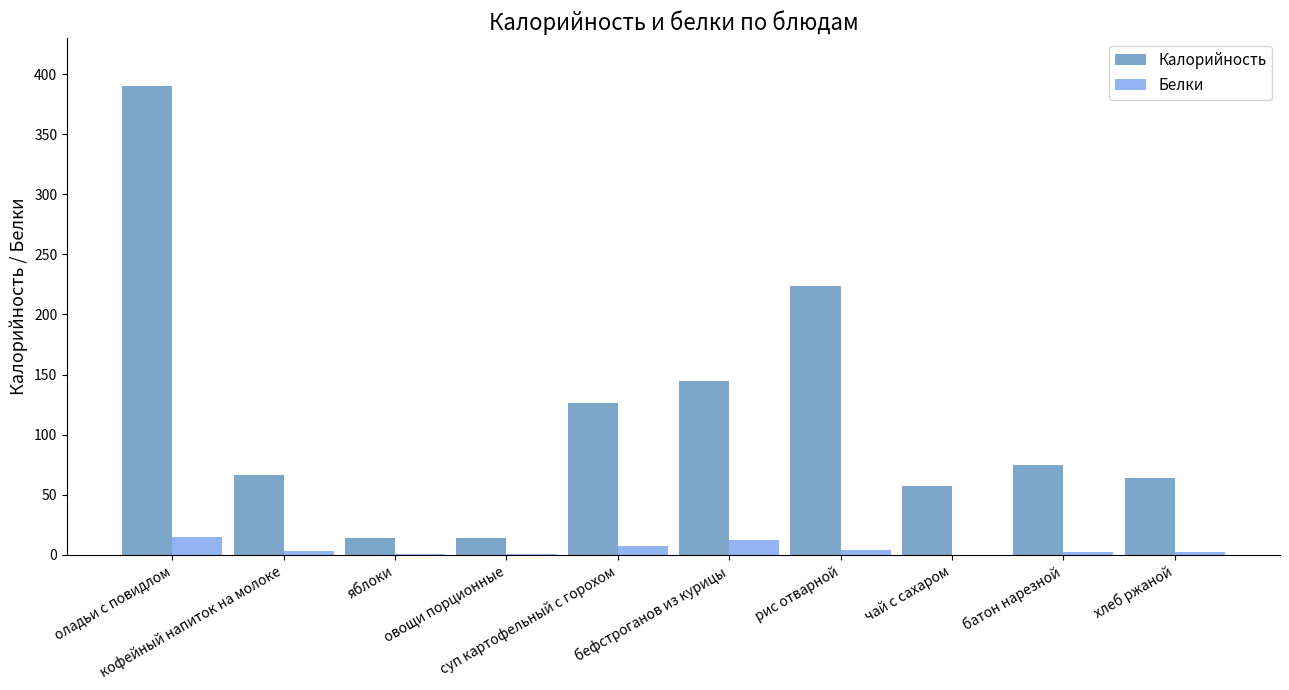

Read the Калорийность value at кофейный напиток на молоке, to the nearest 50.

50